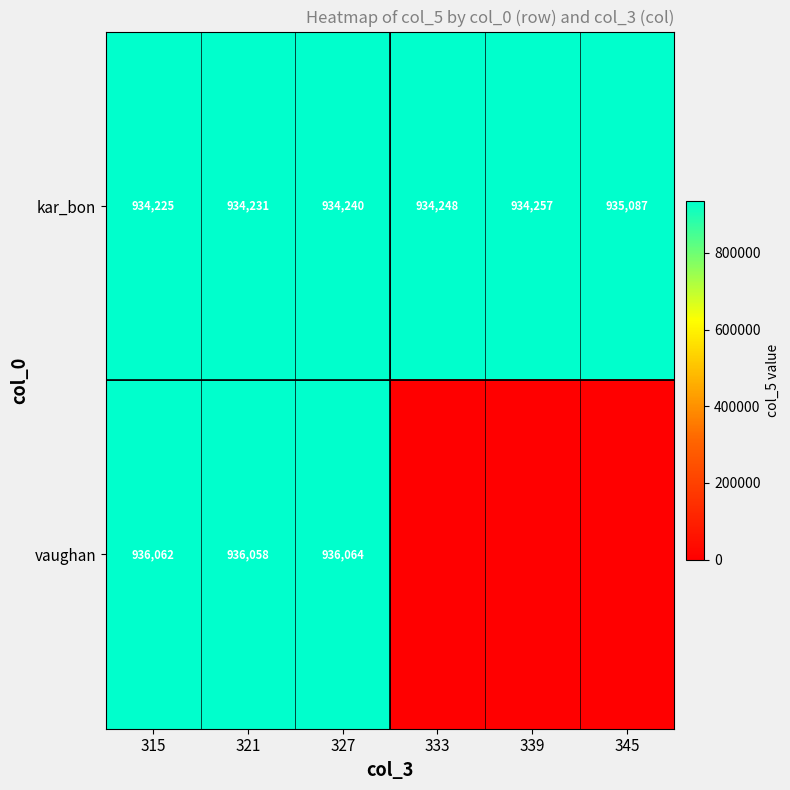

What is the minimum value for kar_bon?

934225